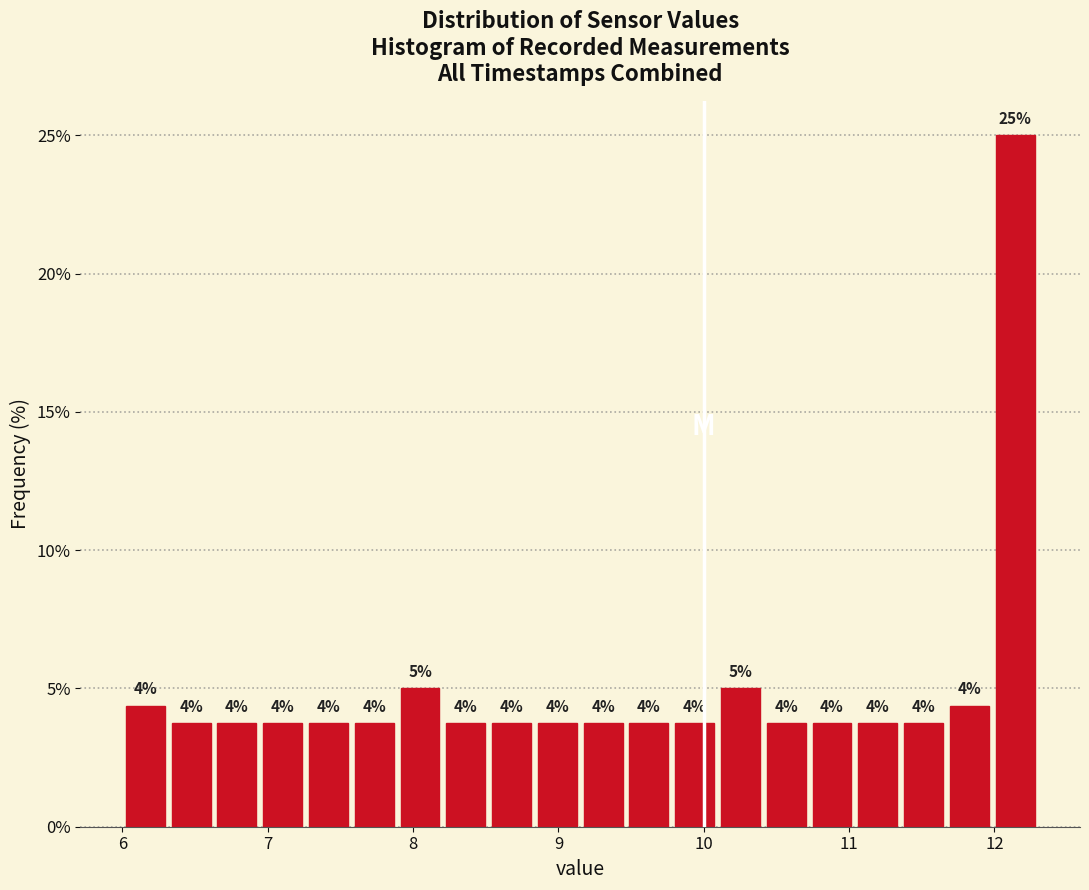

Read against the x-axis, roughly where is the centre of the tallest bar?

12.1